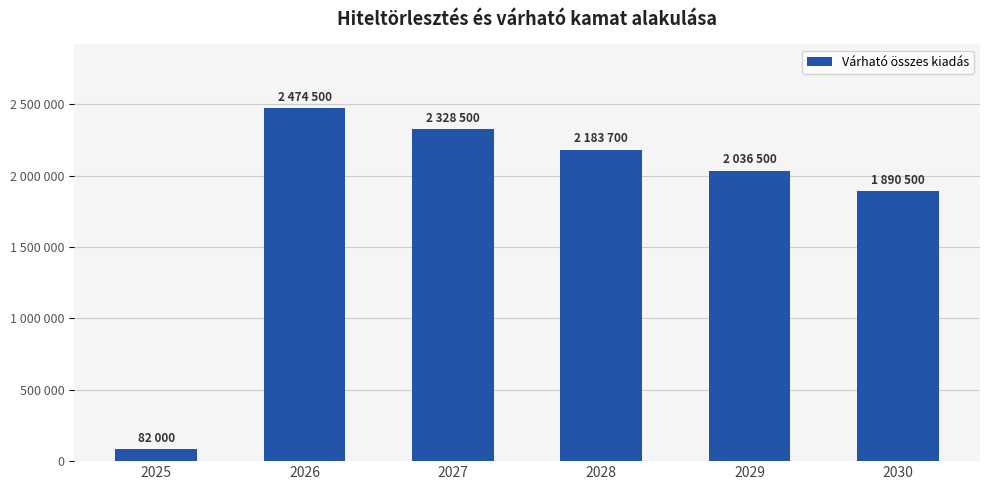

Where does the data first go above 2183700?

2026